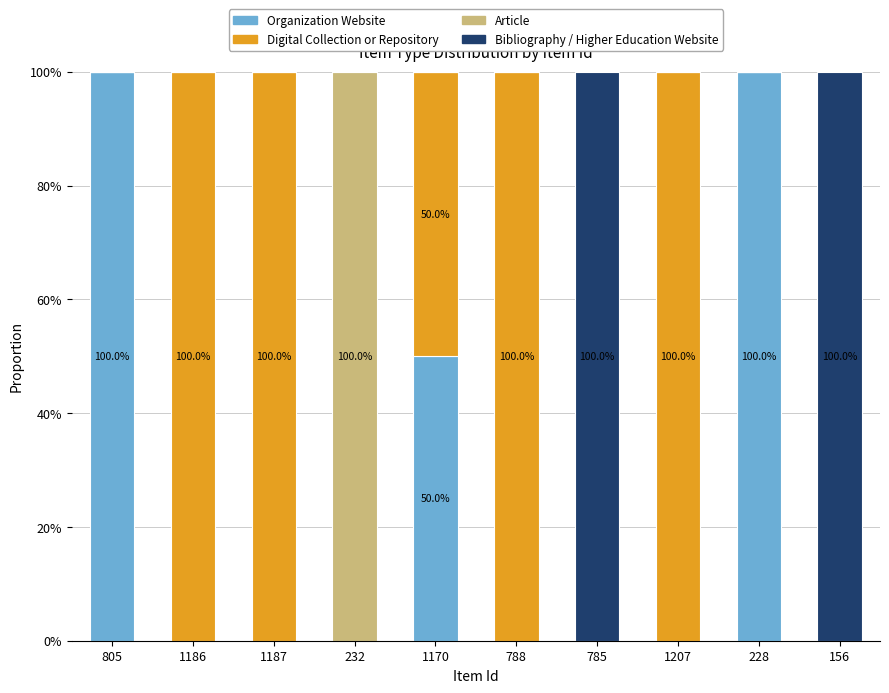

What is the maximum value for Organization Website?

100